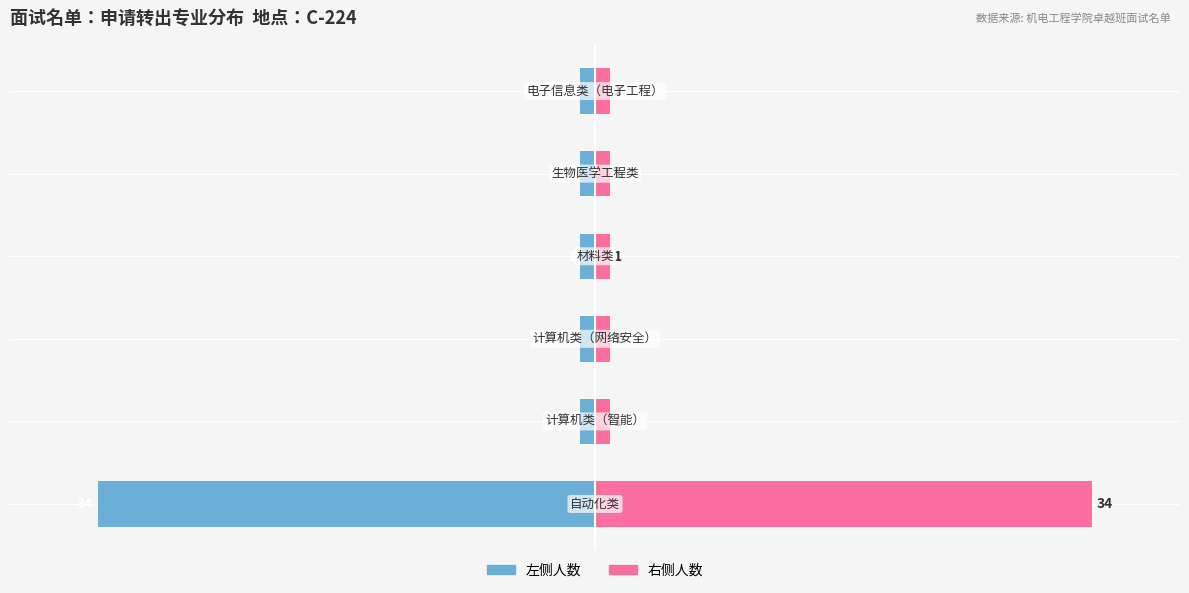

Does the chart contain stacked bars?

No